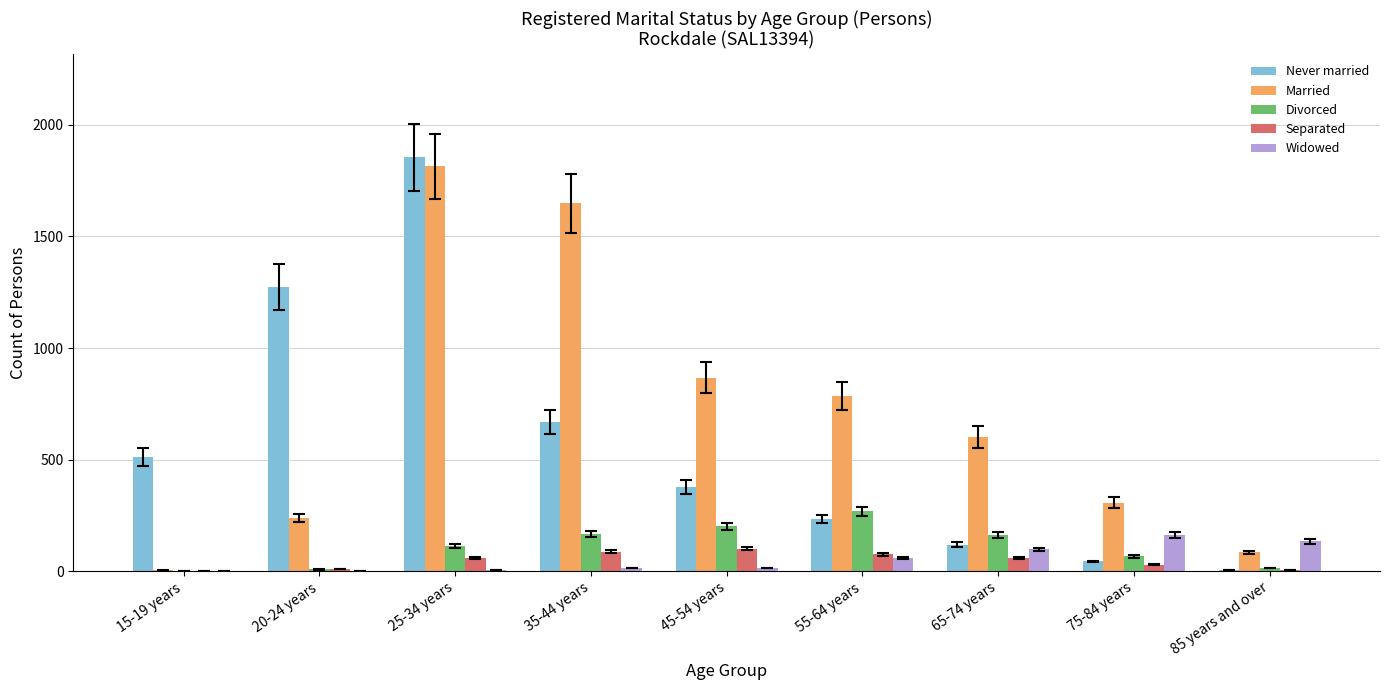

At which category does the chart reach its peak across all series?

25-34 years